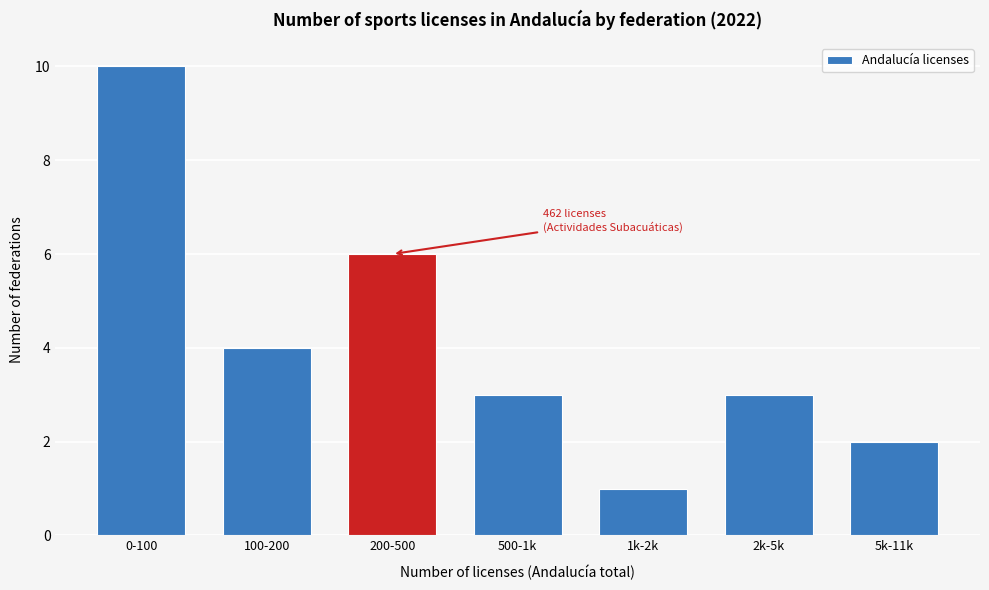

Reading left to right, extract all data points from this chart.

10	4	6	3	1	3	2